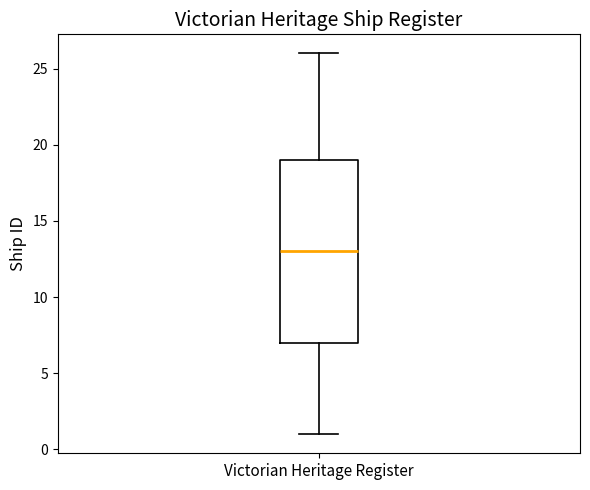

Transcribe this box plot: give where the median line is, the range the box spans, and where the two whiskers end, as read against the y-axis. The values are not printed on the chart, so give them approximately, as read against the axis.

median 13, box 7 to 19, whiskers 1 to 26